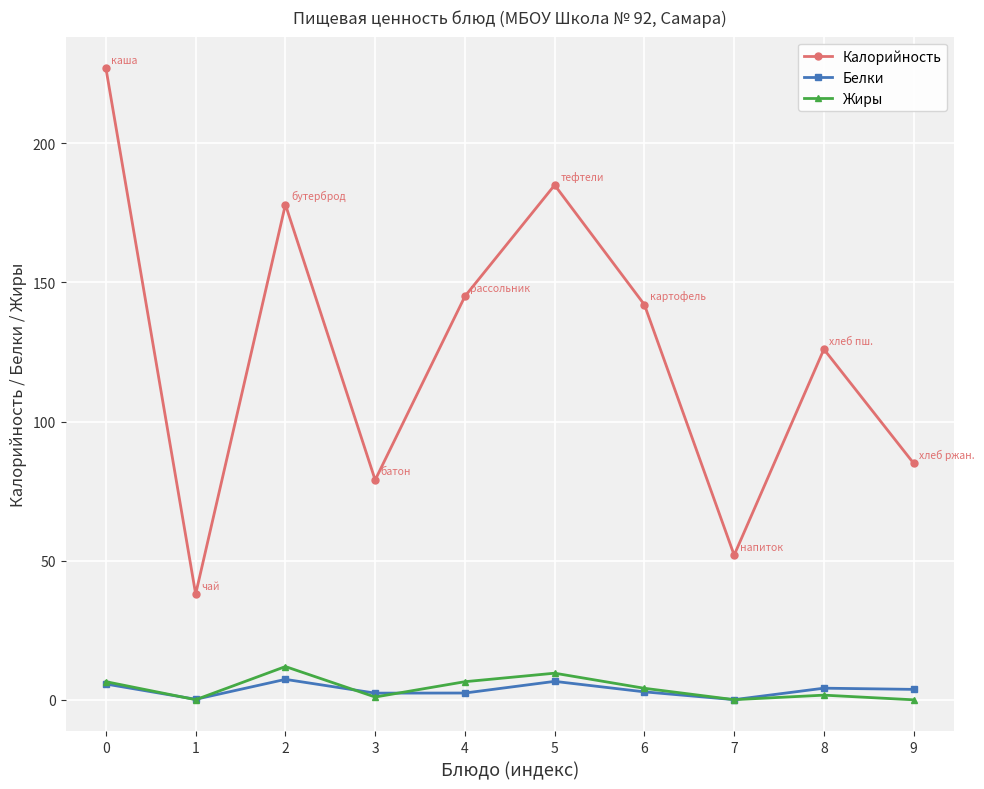

What is the lowest value of the Белки series?

0.1